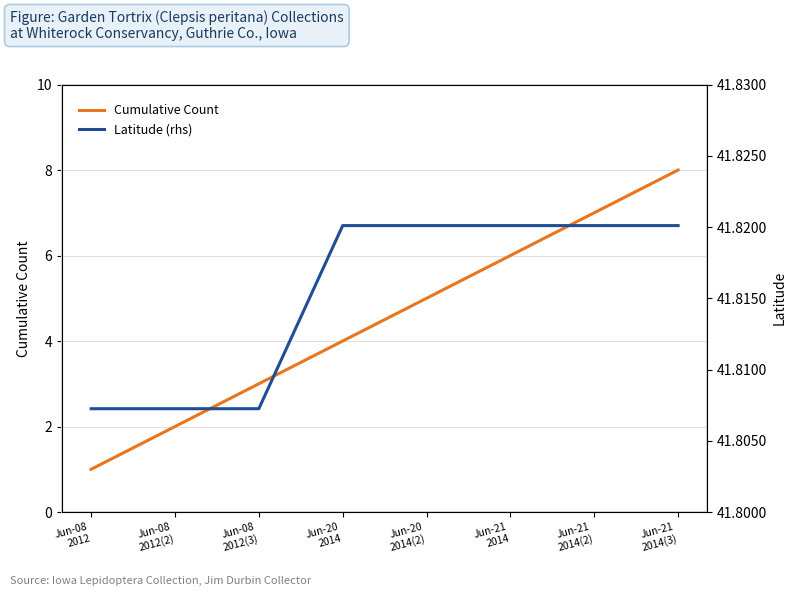

List the series in order of their overall mean, lowest first.

Cumulative Count, Latitude (rhs)